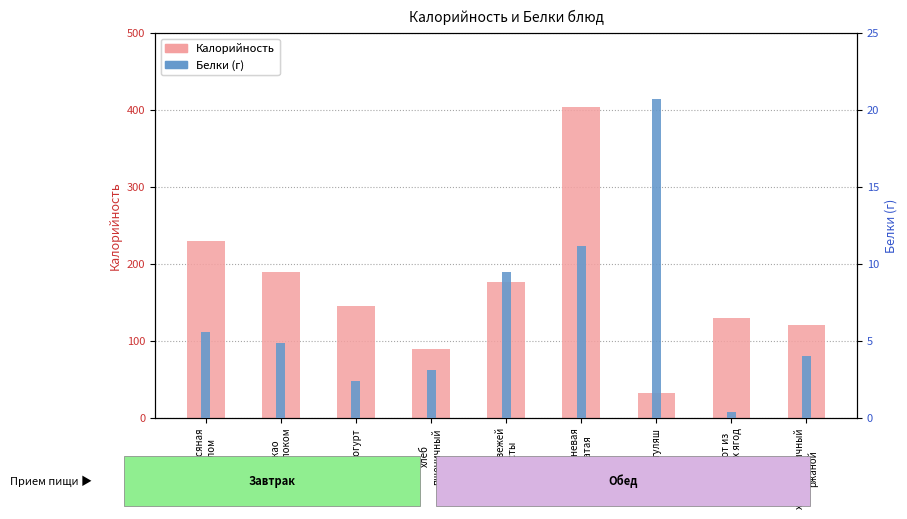

What is the sum of the Калорийность values at йогурт and какао
с молоком?

335.0